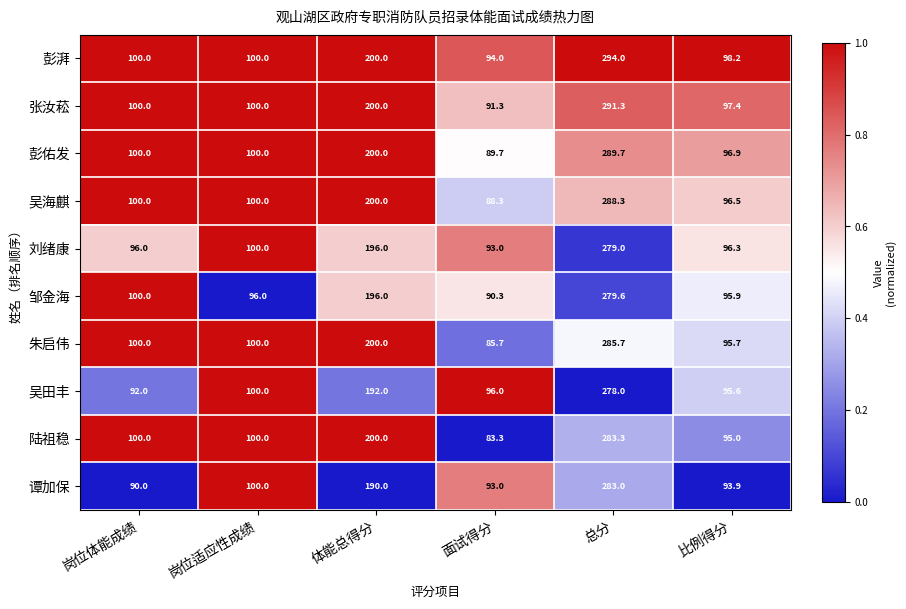

At which label is 邹金海 closest to 184?

体能总得分